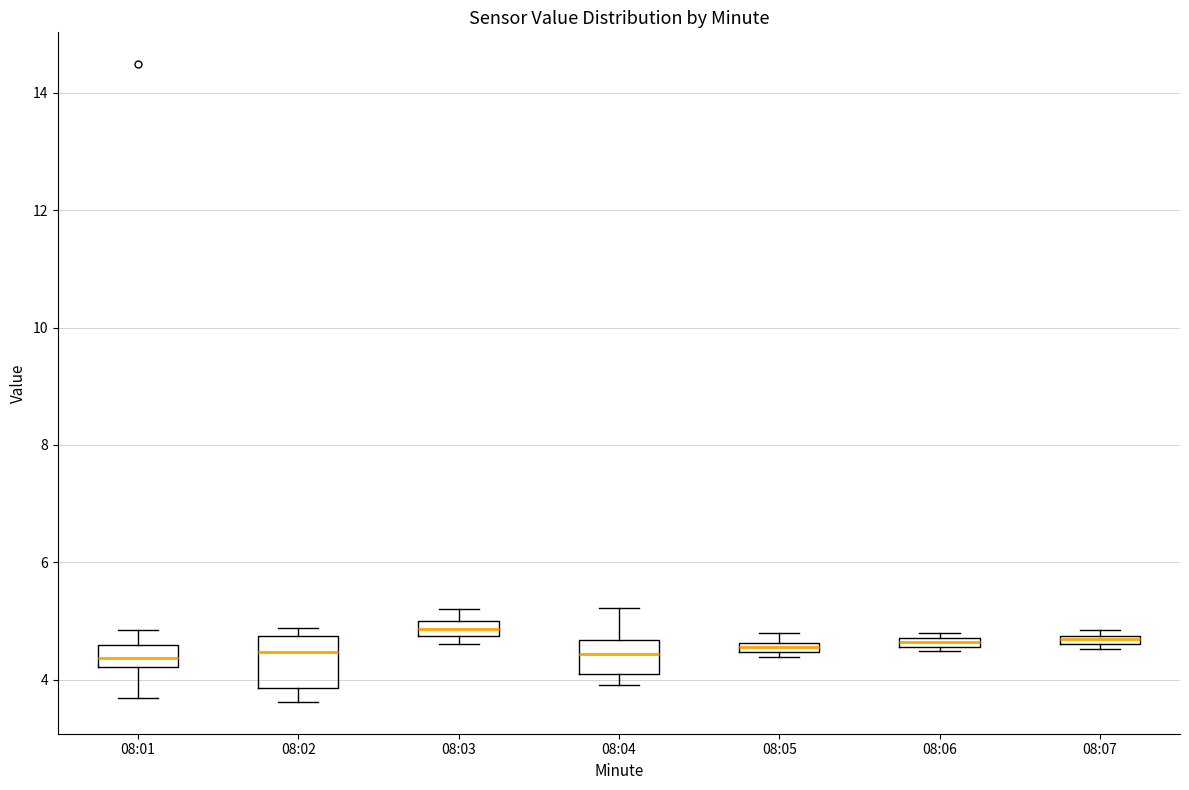

Comparing the boxes themselves (not the whiskers), which one is the tallest?

08:02